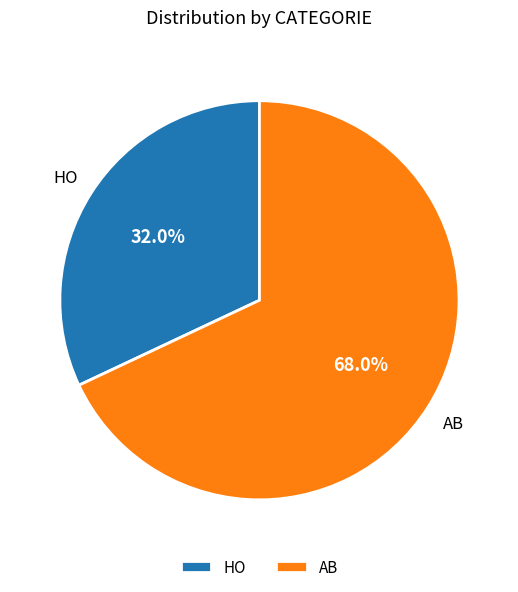

How many slices are in this pie chart?

2